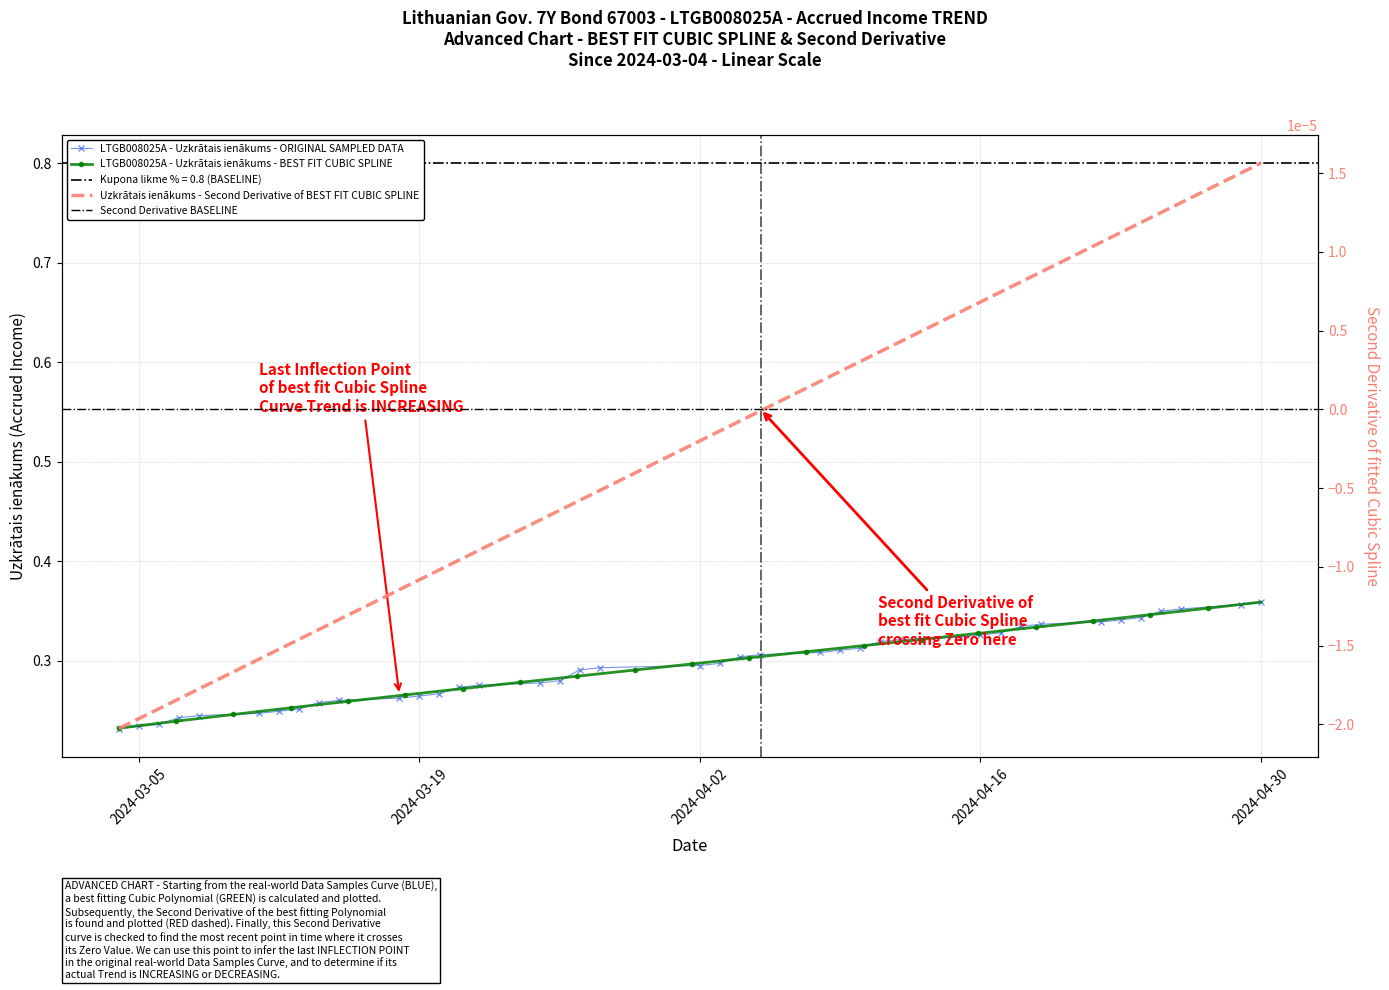

True or false: the data shows 0.3 at 2024-03-19.

True